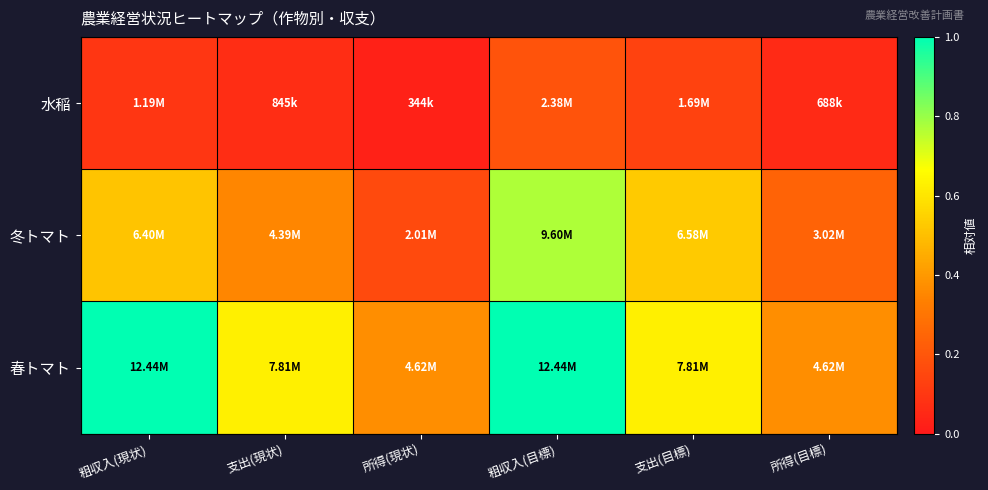

Rank the series by their average value, from highest to lowest.

春トマト, 冬トマト, 水稲